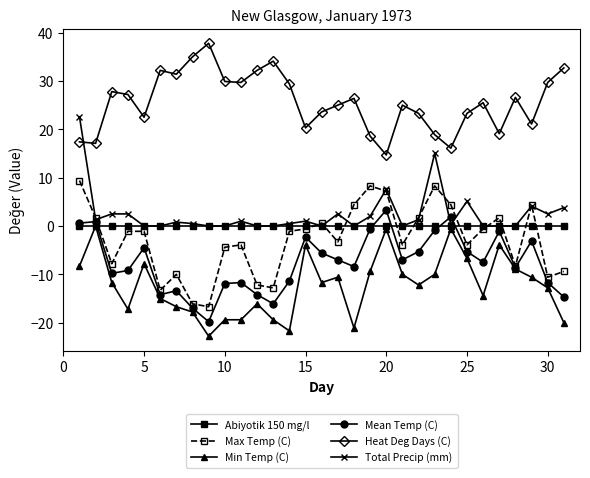

What is the value of the Heat Deg Days (C) point at the 27th from the left?

19.1